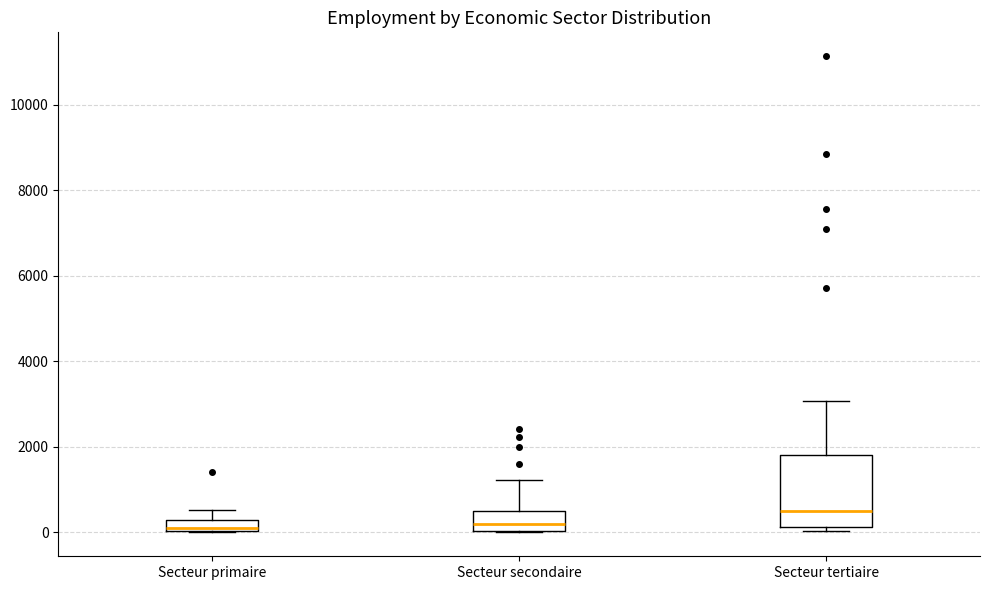

Where does the upper whisker of the box for Secteur primaire end on the y-axis? The values are not printed on the chart, so give them approximately, as read against the axis.

600